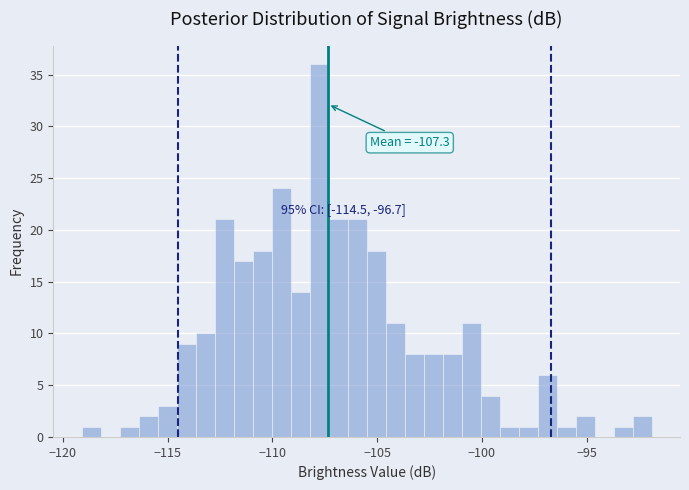

Around what value on the x-axis is the tallest bar? Give the approximate position of its centre, as read against the axis.

-108.0